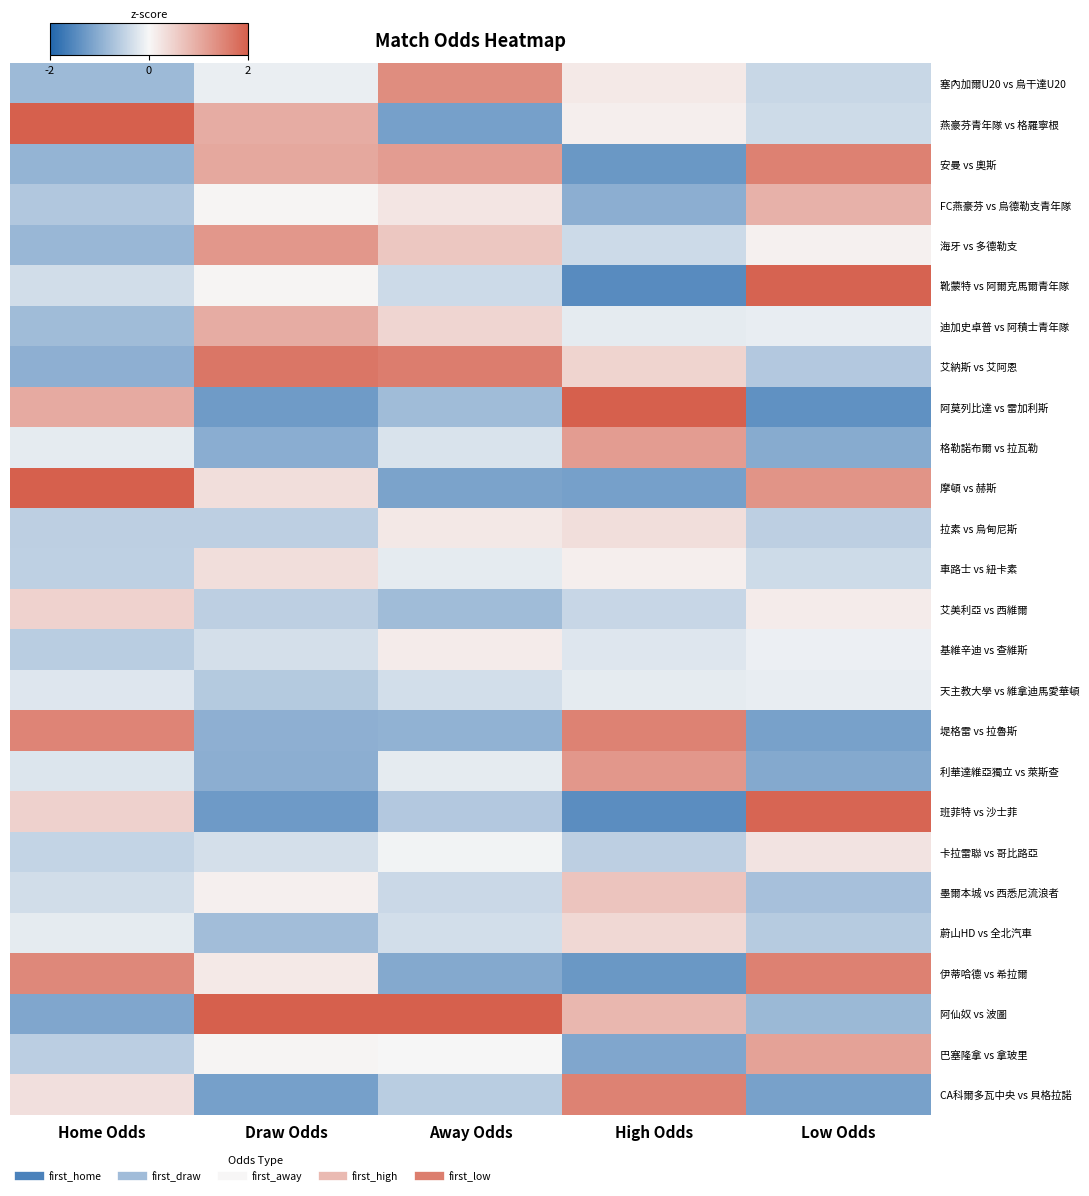

Reading right to left, what are all the values shown in this chart?

塞內加爾U20 vs 烏干達U20: Low Odds=-0.4	High Odds=0.2	Away Odds=1.4	Draw Odds=-0.1	Home Odds=-0.8
燕豪芬青年隊 vs 格羅寧根: Low Odds=-0.4	High Odds=0.1	Away Odds=-1.2	Draw Odds=1.0	Home Odds=2.6
安曼 vs 奧斯: Low Odds=1.6	High Odds=-1.3	Away Odds=1.2	Draw Odds=1.0	Home Odds=-0.9
FC燕豪芬 vs 烏德勒支青年隊: Low Odds=0.9	High Odds=-1.0	Away Odds=0.2	Draw Odds=0.0	Home Odds=-0.6
海牙 vs 多德勒支: Low Odds=0.1	High Odds=-0.4	Away Odds=0.6	Draw Odds=1.3	Home Odds=-0.9
靴蒙特 vs 阿爾克馬爾青年隊: Low Odds=2.0	High Odds=-1.5	Away Odds=-0.4	Draw Odds=0.0	Home Odds=-0.3
迪加史卓普 vs 阿積士青年隊: Low Odds=-0.1	High Odds=-0.2	Away Odds=0.5	Draw Odds=1.0	Home Odds=-0.8
艾納斯 vs 艾阿恩: Low Odds=-0.6	High Odds=0.5	Away Odds=1.6	Draw Odds=1.7	Home Odds=-1.0
阿莫列比達 vs 雷加利斯: Low Odds=-1.4	High Odds=2.1	Away Odds=-0.8	Draw Odds=-1.3	Home Odds=1.0
格勒諾布爾 vs 拉瓦勒: Low Odds=-1.0	High Odds=1.2	Away Odds=-0.3	Draw Odds=-1.0	Home Odds=-0.2
摩頓 vs 赫斯: Low Odds=1.3	High Odds=-1.2	Away Odds=-1.1	Draw Odds=0.3	Home Odds=2.4
拉素 vs 烏甸尼斯: Low Odds=-0.5	High Odds=0.3	Away Odds=0.2	Draw Odds=-0.5	Home Odds=-0.5
車路士 vs 紐卡素: Low Odds=-0.4	High Odds=0.1	Away Odds=-0.2	Draw Odds=0.3	Home Odds=-0.5
艾美利亞 vs 西維爾: Low Odds=0.2	High Odds=-0.5	Away Odds=-0.8	Draw Odds=-0.5	Home Odds=0.5
基維辛迪 vs 查維斯: Low Odds=-0.1	High Odds=-0.2	Away Odds=0.1	Draw Odds=-0.3	Home Odds=-0.6
天主教大學 vs 維拿迪馬愛華頓: Low Odds=-0.1	High Odds=-0.2	Away Odds=-0.3	Draw Odds=-0.6	Home Odds=-0.2
堤格雷 vs 拉魯斯: Low Odds=-1.2	High Odds=1.5	Away Odds=-0.9	Draw Odds=-1.0	Home Odds=1.5
利華達維亞獨立 vs 萊斯查: Low Odds=-1.1	High Odds=1.3	Away Odds=-0.2	Draw Odds=-1.0	Home Odds=-0.2
班菲特 vs 沙士菲: Low Odds=1.9	High Odds=-1.4	Away Odds=-0.6	Draw Odds=-1.3	Home Odds=0.5
卡拉雷聯 vs 哥比路亞: Low Odds=0.3	High Odds=-0.5	Away Odds=-0.1	Draw Odds=-0.3	Home Odds=-0.5
墨爾本城 vs 西悉尼流浪者: Low Odds=-0.7	High Odds=0.7	Away Odds=-0.4	Draw Odds=0.1	Home Odds=-0.3
蔚山HD vs 全北汽車: Low Odds=-0.6	High Odds=0.4	Away Odds=-0.3	Draw Odds=-0.8	Home Odds=-0.2
伊蒂哈德 vs 希拉爾: Low Odds=1.6	High Odds=-1.3	Away Odds=-1.1	Draw Odds=0.2	Home Odds=1.5
阿仙奴 vs 波圖: Low Odds=-0.9	High Odds=0.8	Away Odds=3.4	Draw Odds=3.0	Home Odds=-1.1
巴塞隆拿 vs 拿玻里: Low Odds=1.1	High Odds=-1.1	Away Odds=-0.0	Draw Odds=0.0	Home Odds=-0.6
CA科爾多瓦中央 vs 貝格拉諾: Low Odds=-1.2	High Odds=1.5	Away Odds=-0.6	Draw Odds=-1.2	Home Odds=0.3